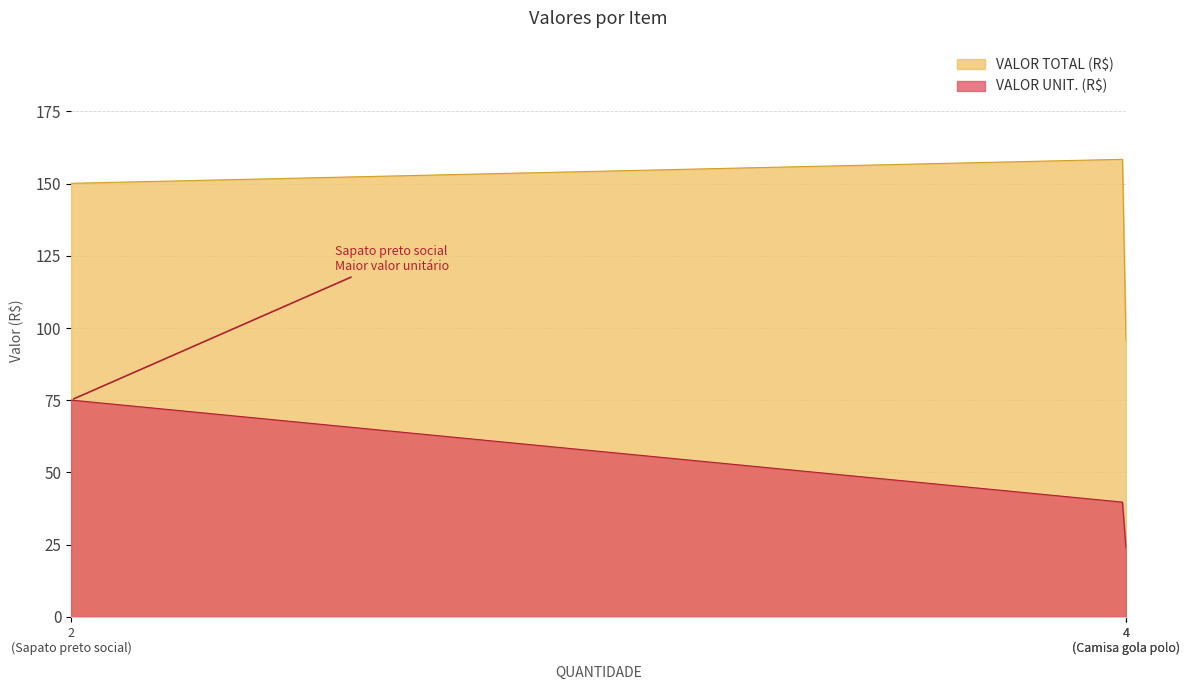

What is the spread (max minus min) of values at Camisa gola polo?

71.8